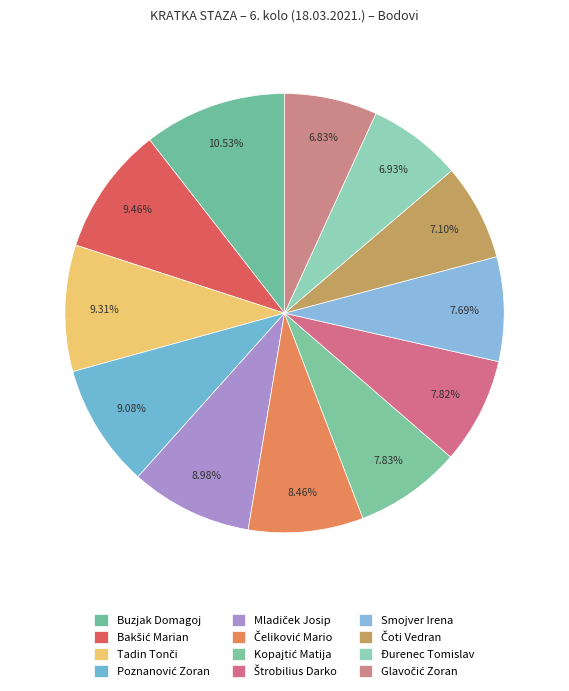

Does any single category account for the majority?

No